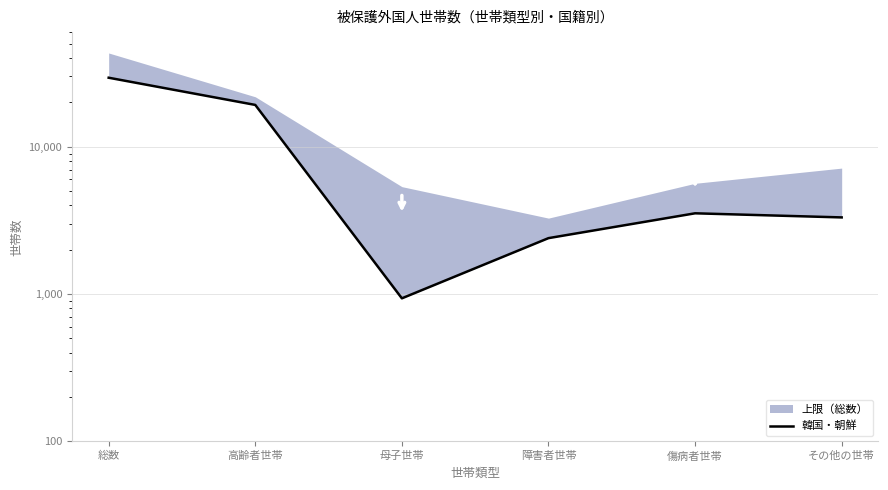

Reading right to left, what are all the values shown in this chart?

3315	3535	2398	936	19230	29414